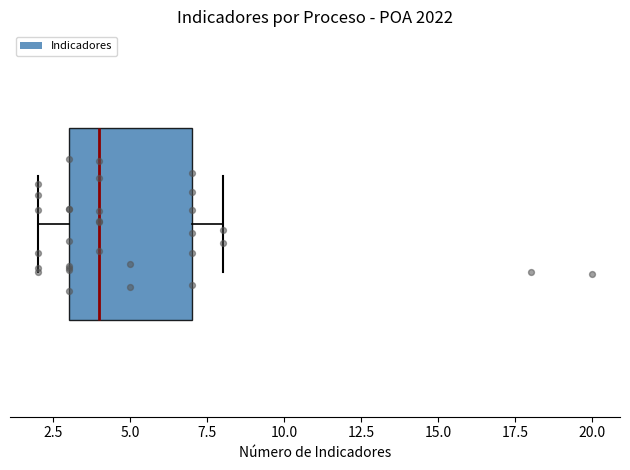

Where does the median line of the box sit on the x-axis? The values are not printed on the chart, so give them approximately, as read against the axis.

4